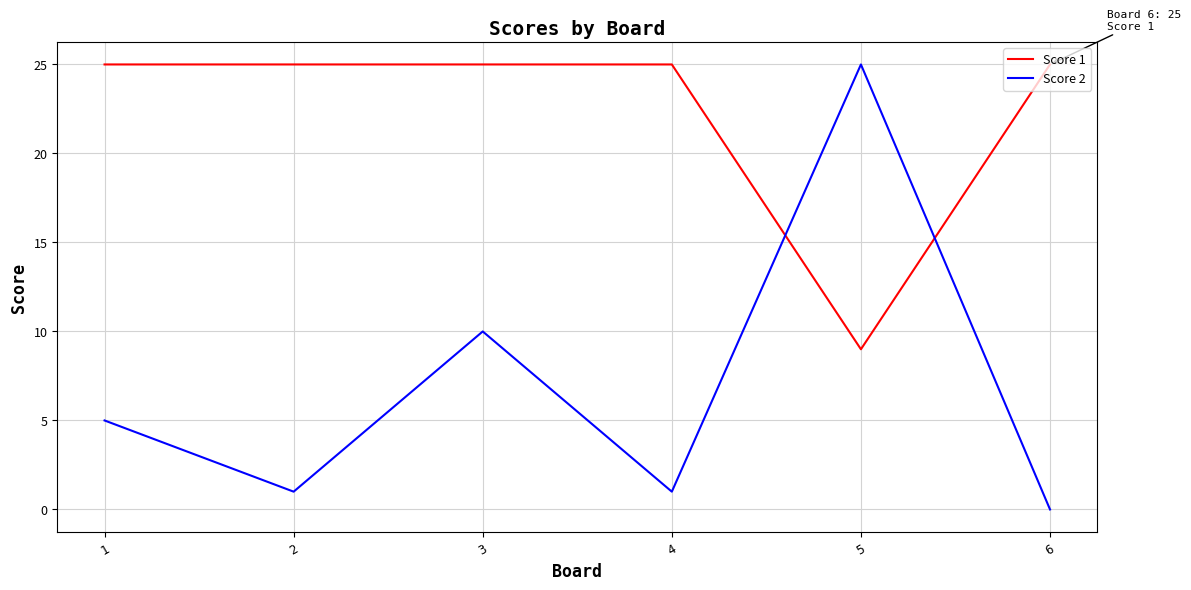

Reading right to left, transcribe all the data shown in this chart.

Score 1: 6=25	5=9	4=25	3=25	2=25	1=25
Score 2: 6=0	5=25	4=1	3=10	2=1	1=5